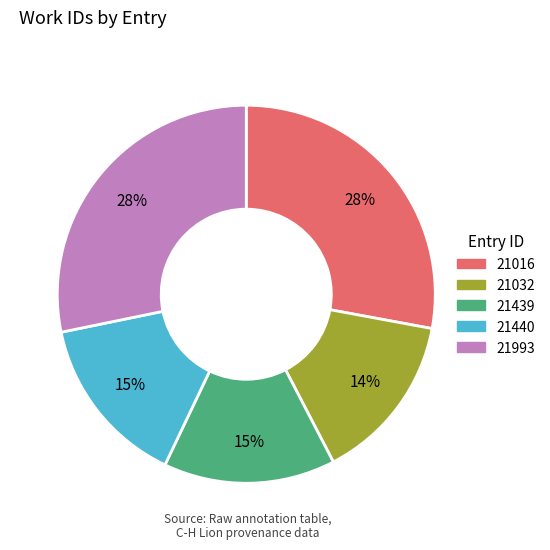

Between 21016 and 21439, which is larger?

21016